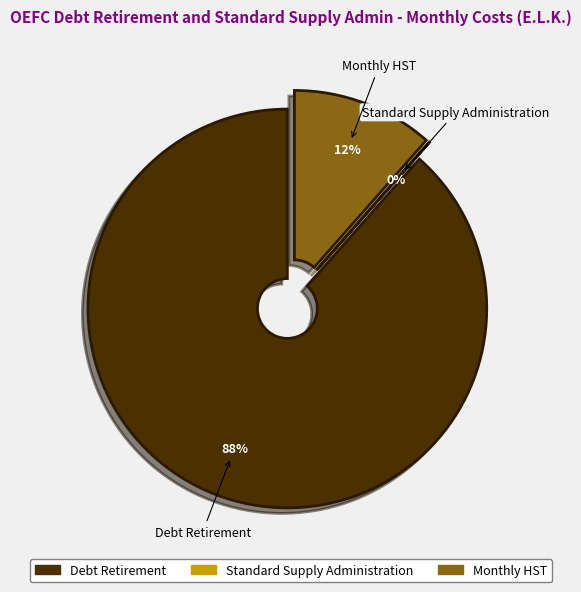

What percentage is the Monthly HST slice, to the nearest percent?

12%